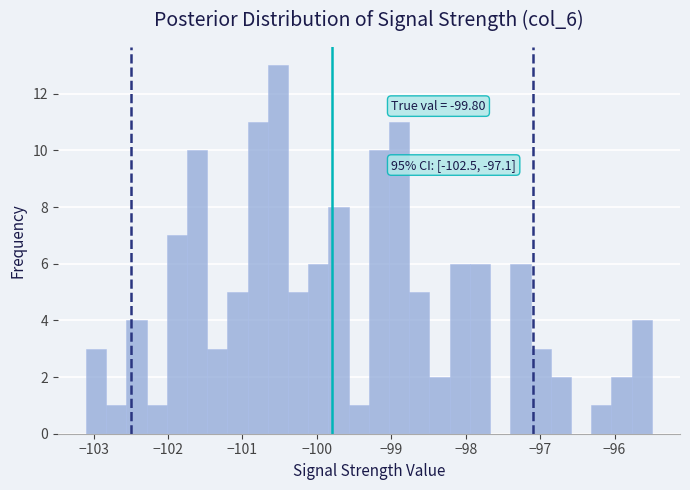

Around what value on the x-axis is the tallest bar? Give the approximate position of its centre, as read against the axis.

-100.5